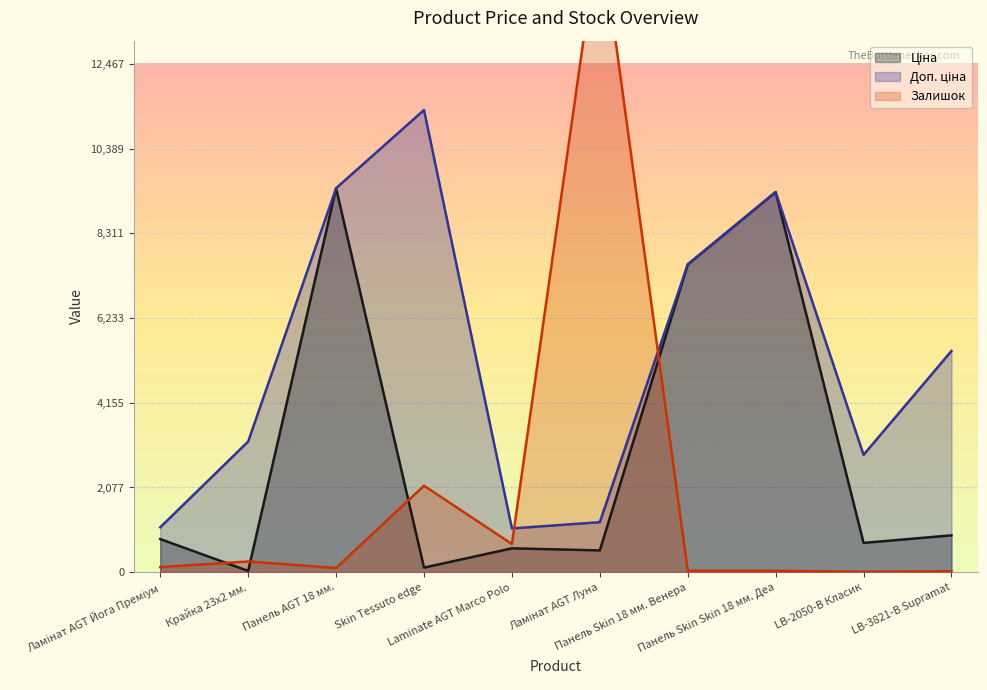

Count the number of categories in the chart.

10